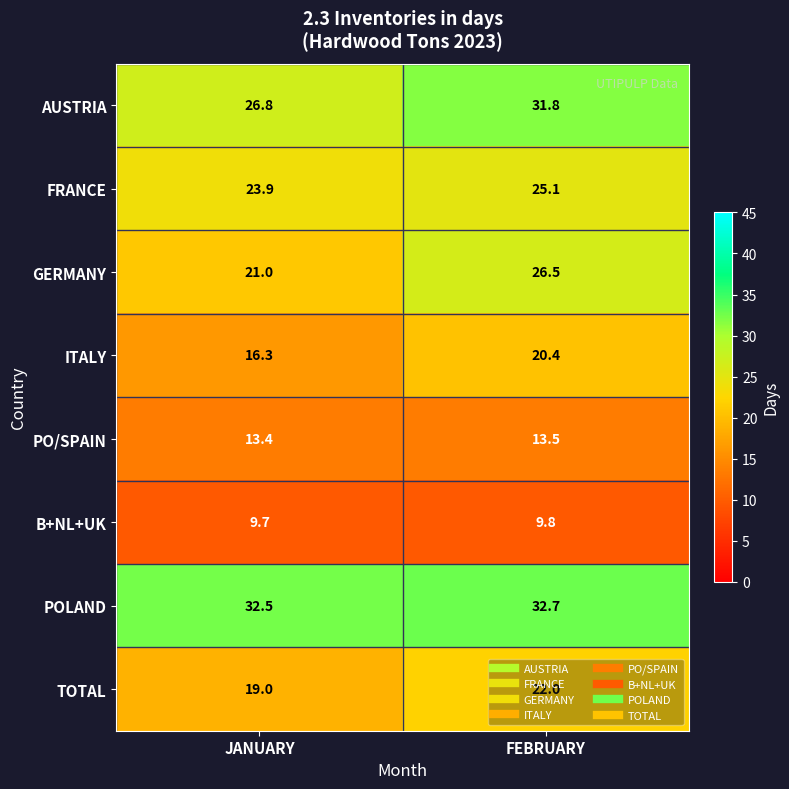

At which label does ITALY first exceed 20?

FEBRUARY